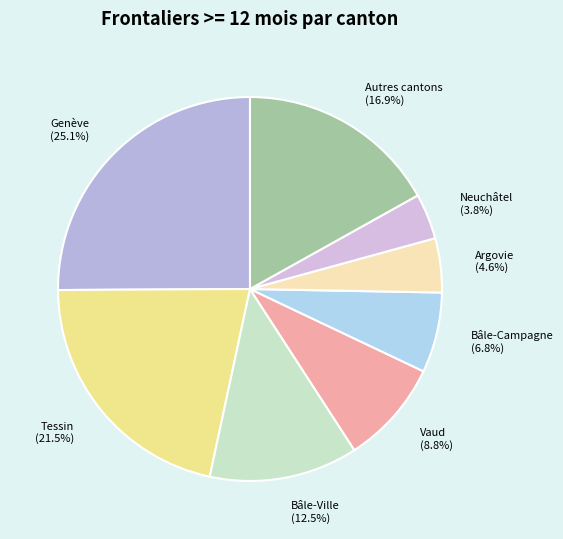

Do Bâle-Campagne (6.8%) and Vaud (8.8%) together represent more than half of the pie?

No